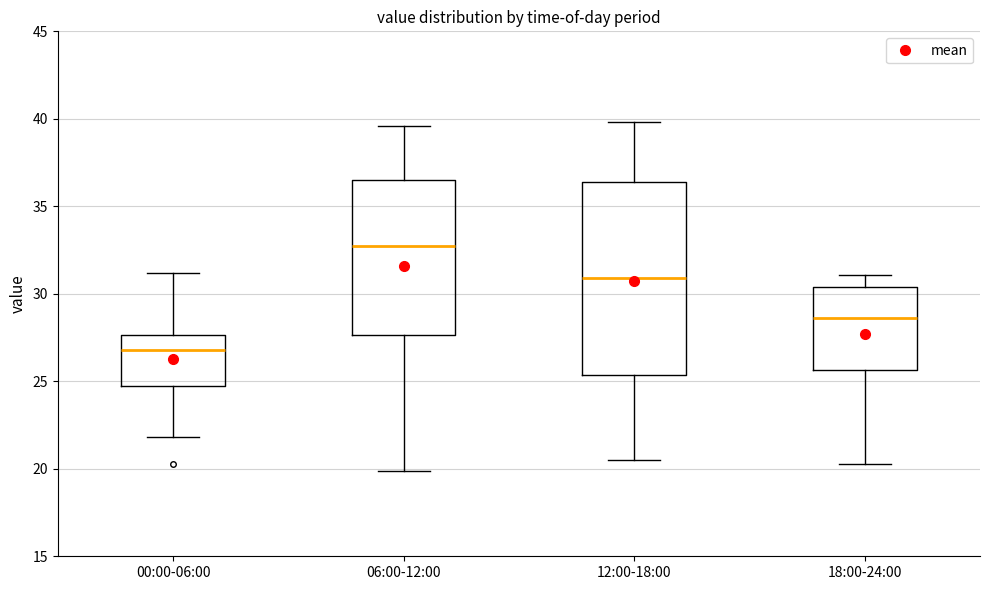

Which box's median line is the highest?

06:00-12:00